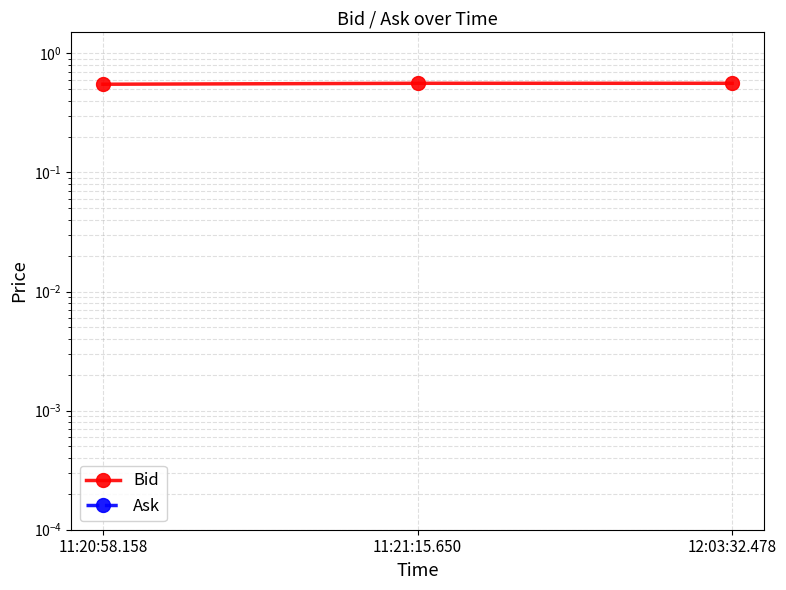

What is the total value across all series at 11:20:58.158?

0.6